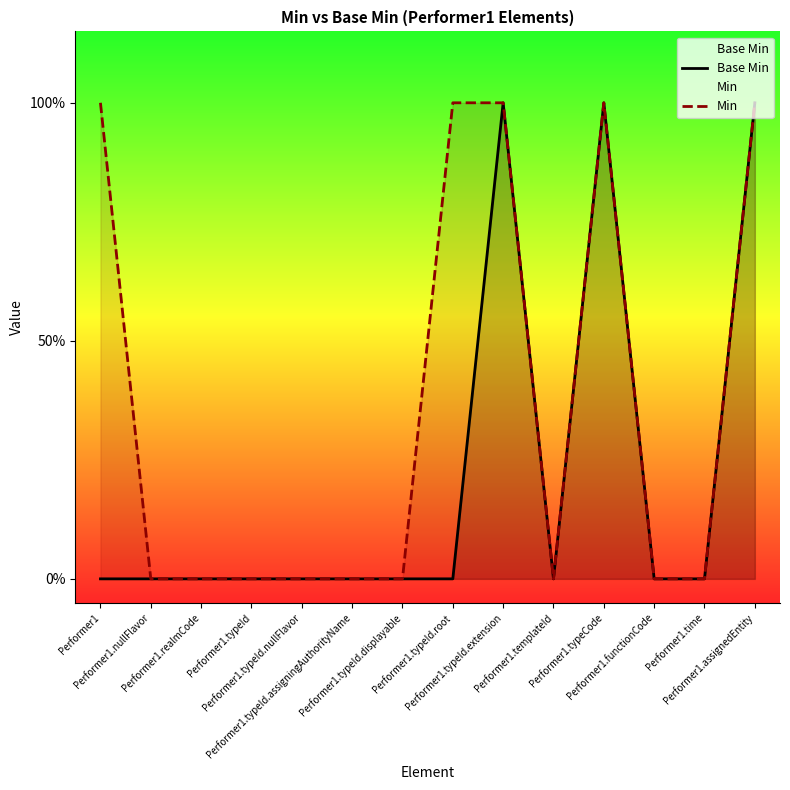

Which has a higher value, Performer1.templateId or Performer1.typeId.displayable?

Performer1.templateId